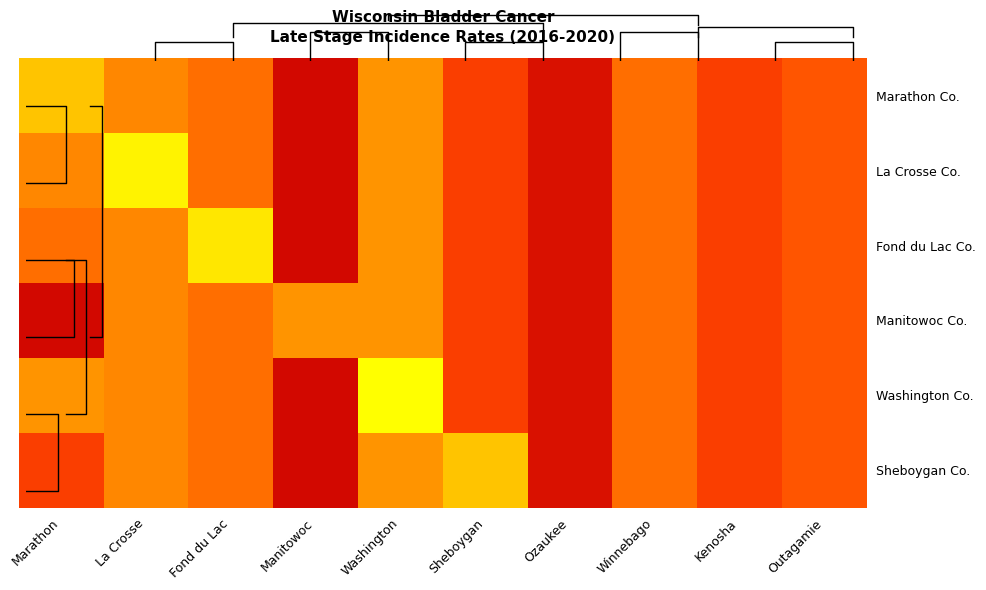

The value of Fond du Lac Co. at La Crosse is 2.3. True or false?

True